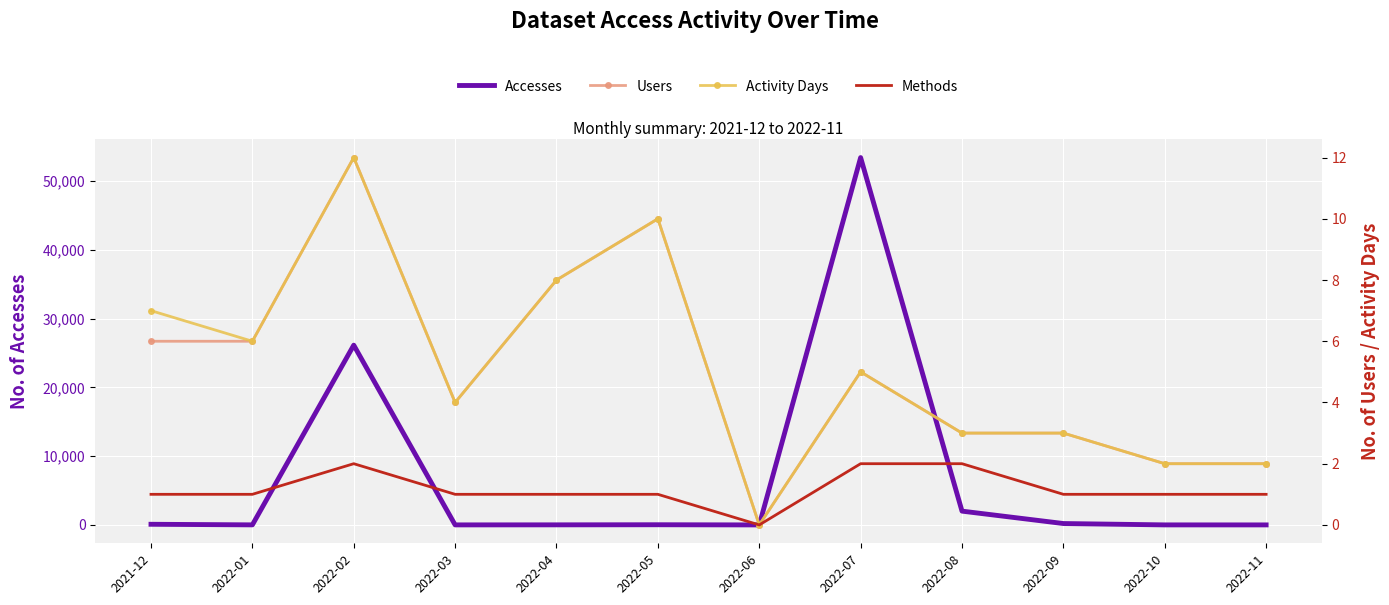

Reading right to left, extract all data points from this chart.

Accesses: 3	5	202	2006	53412	0	27	12	5	26137	9	94
Users: 2	2	3	3	5	0	10	8	4	12	6	6
Activity Days: 2	2	3	3	5	0	10	8	4	12	6	7
Methods: 1	1	1	2	2	0	1	1	1	2	1	1